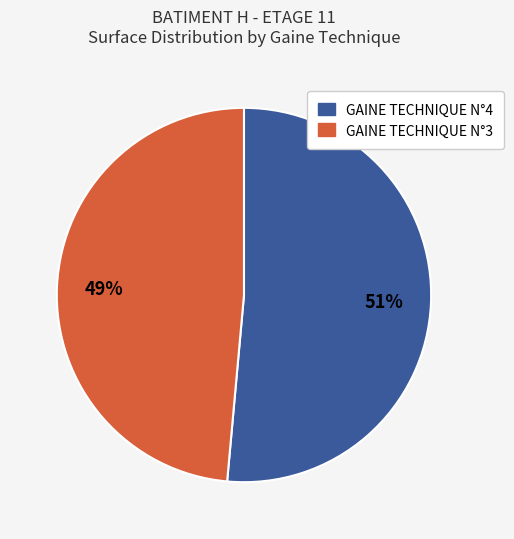

To the nearest percent, what portion does GAINE TECHNIQUE N°3 represent?

49%